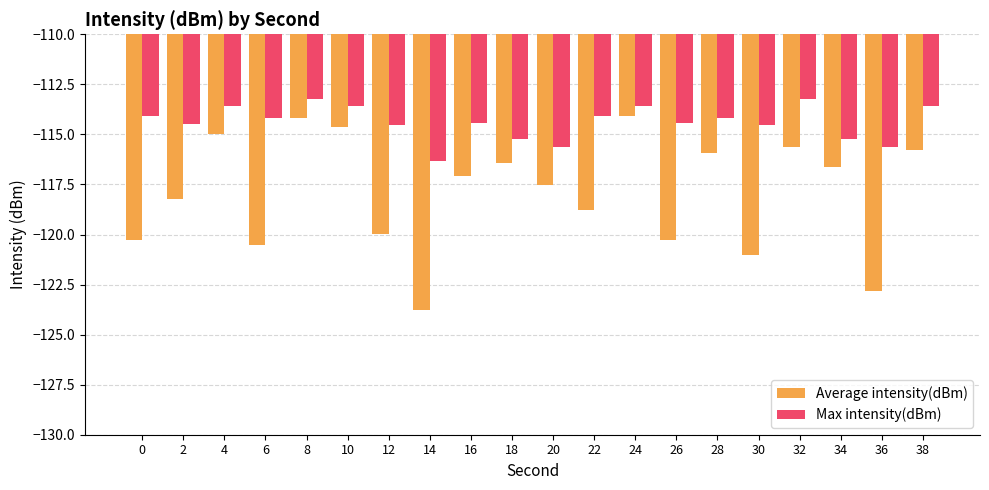

What are all the series names shown in the legend?

Average intensity(dBm), Max intensity(dBm)